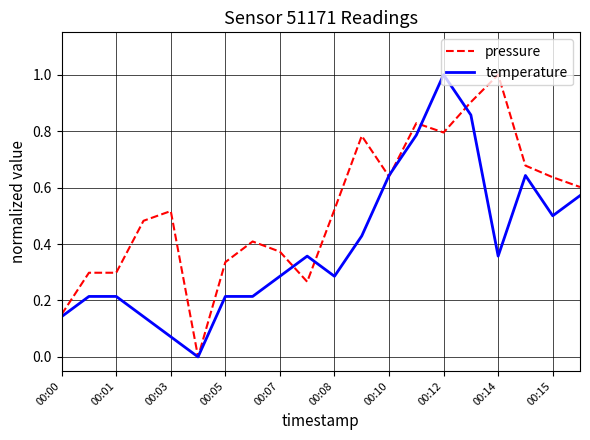

What is the highest value of the temperature series?

1.0